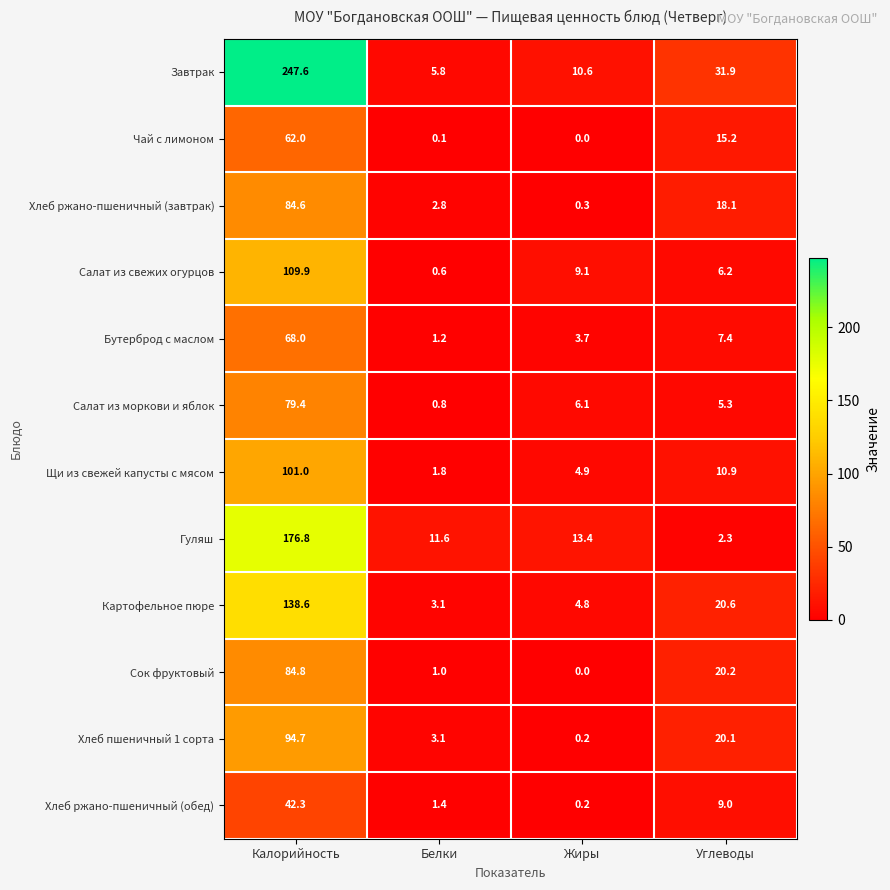

How many series are shown in this chart?

12